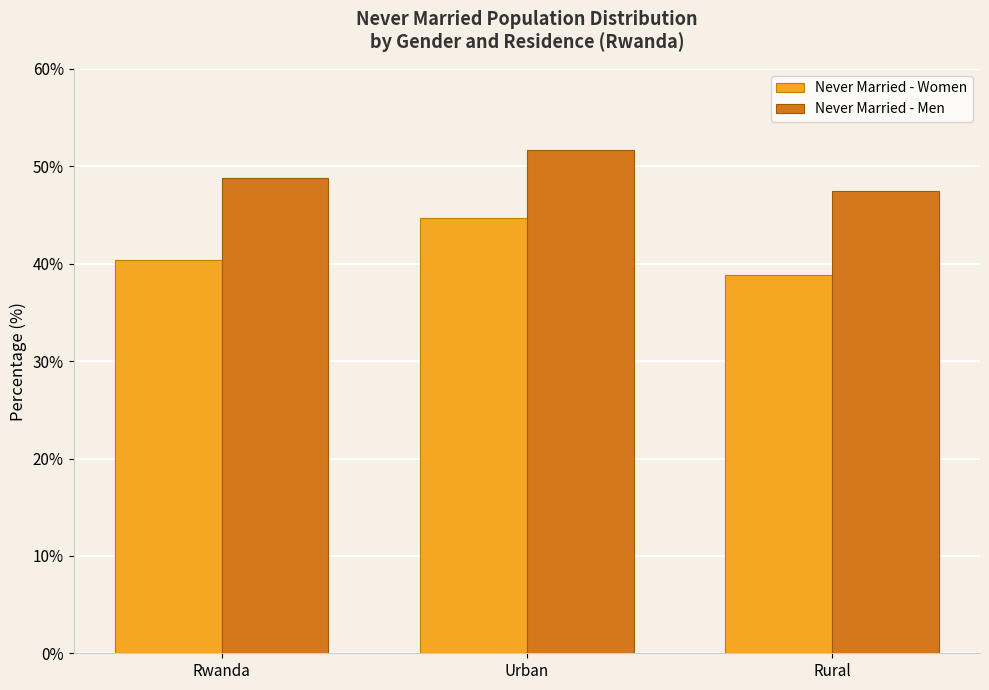

How many values in the Never Married - Women series exceed 40?

2